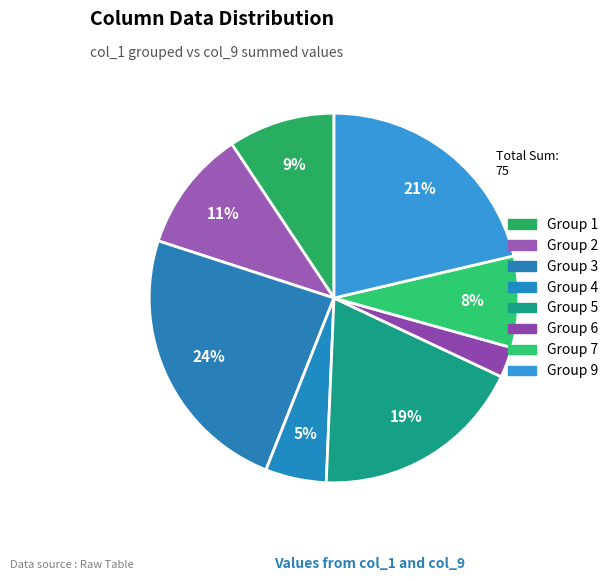

Which category has the biggest portion of the pie?

3